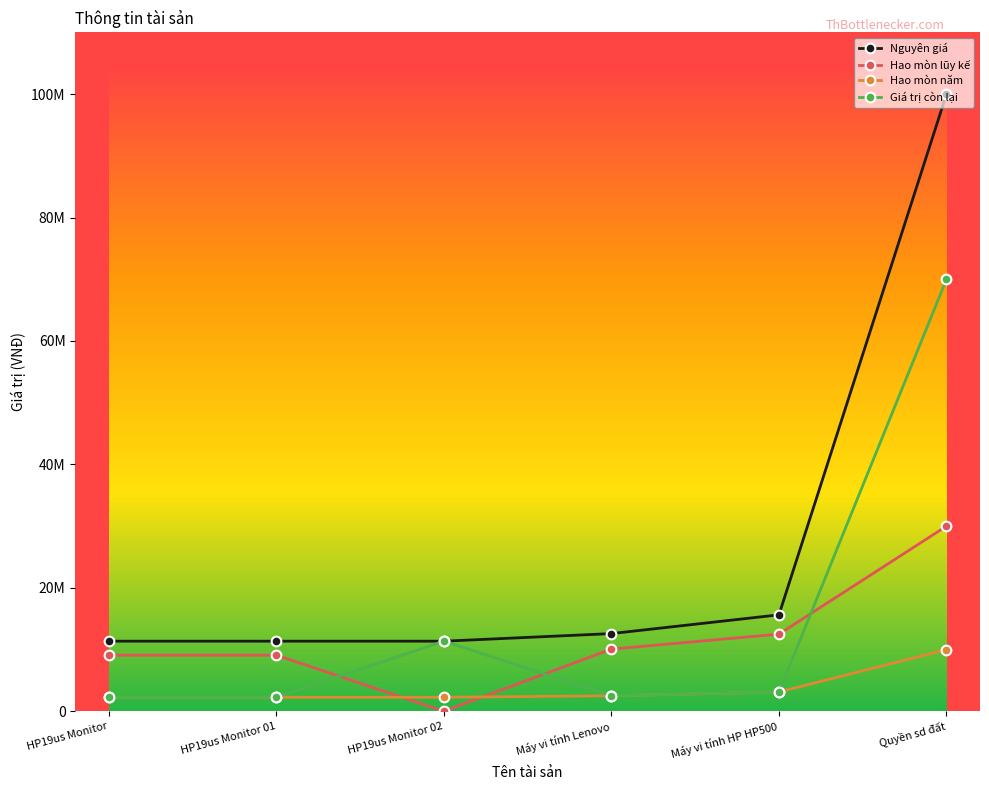

What are all the series names shown in the legend?

Nguyên giá, Hao mòn lũy kế, Hao mòn năm, Giá trị còn lại